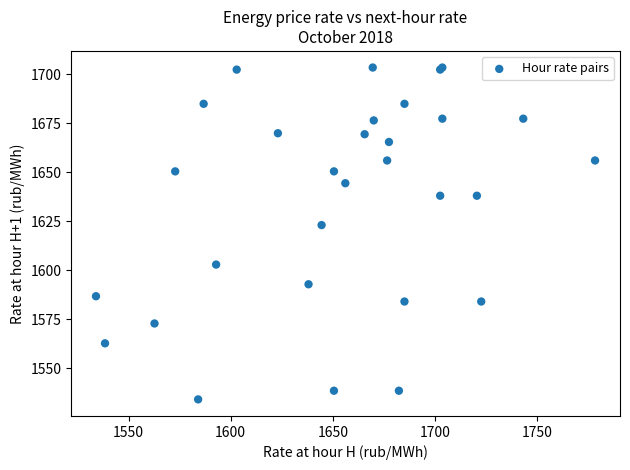

What Y value in the scatter plot is closest to 1618?

1623.1